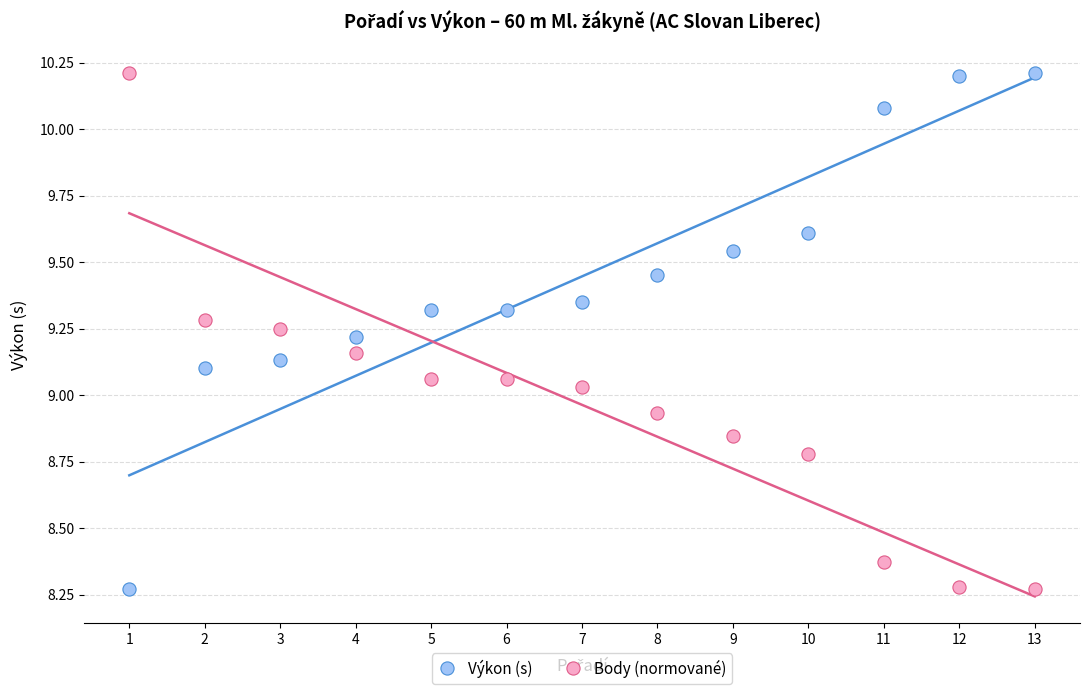

What is the X range (max minus min) for the scatter plot?

12.0